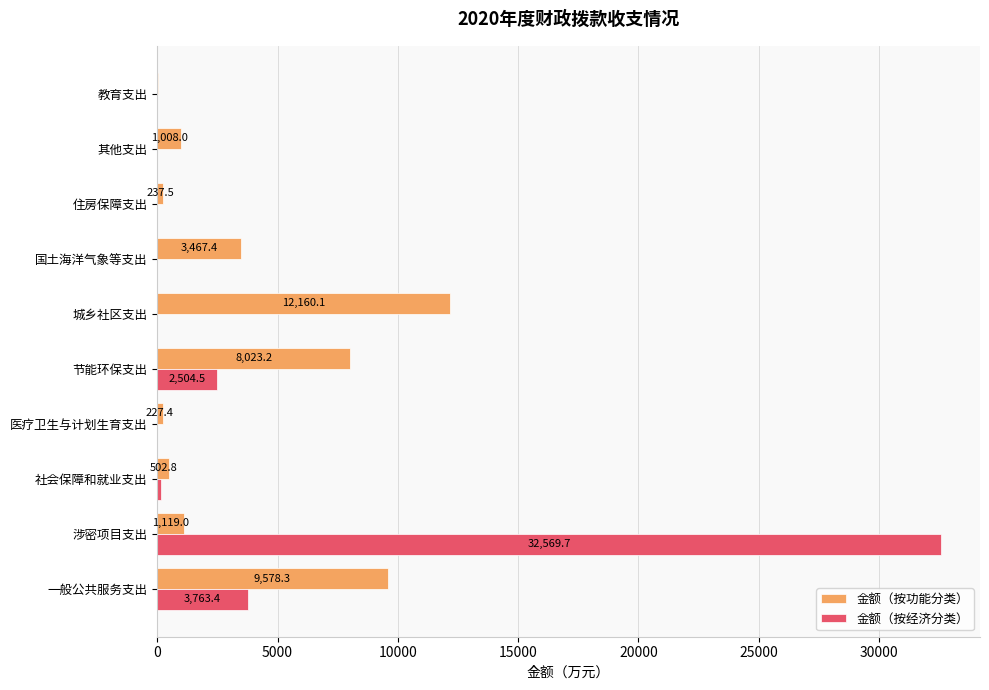

What is the sum of the 金额（按经济分类） values at 医疗卫生与计划生育支出 and 社会保障和就业支出?

163.4